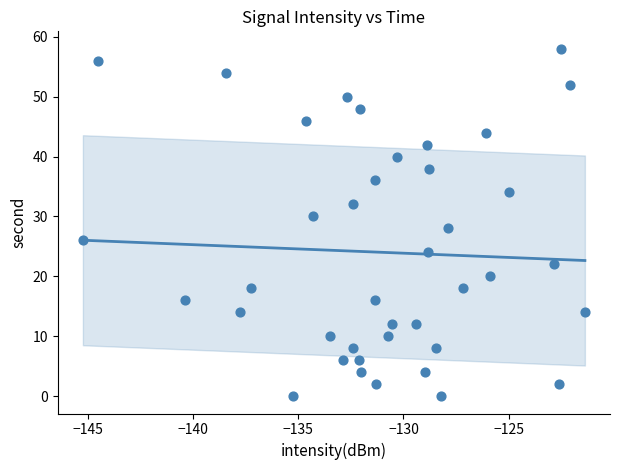

What is the range of Y values (max minus min)?

58